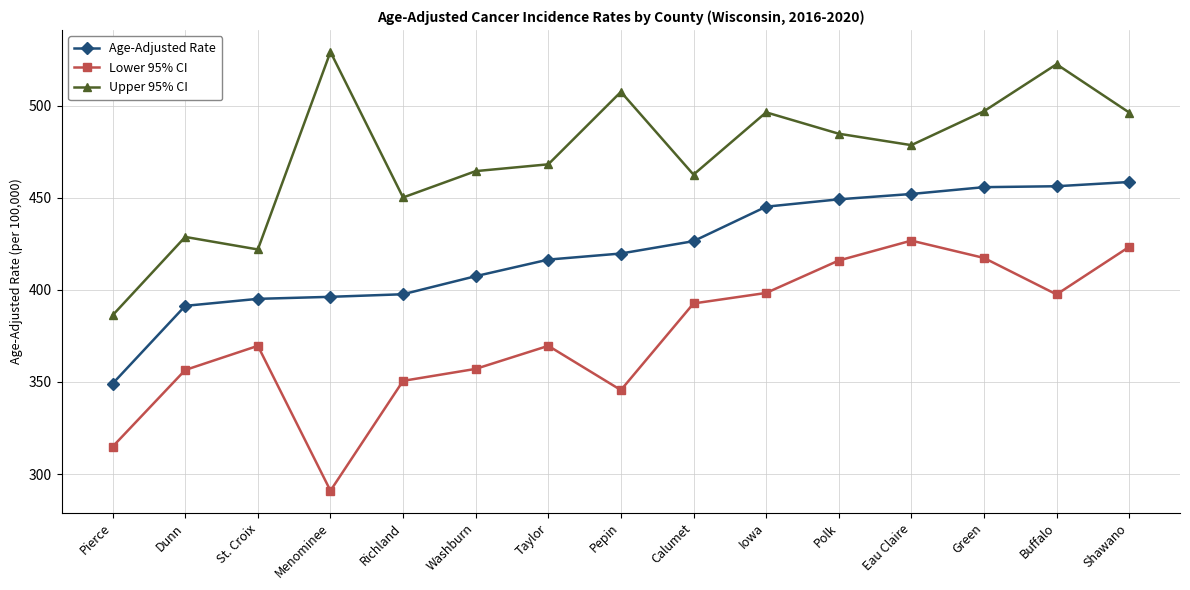

What is the value of the Age-Adjusted Rate point at the 1st from the left?

349.1